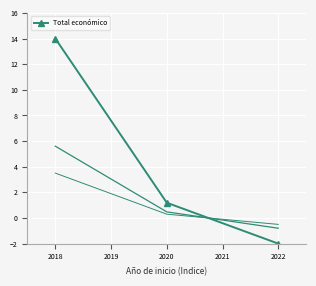

What is the value of the 1st point from the left?

14.0